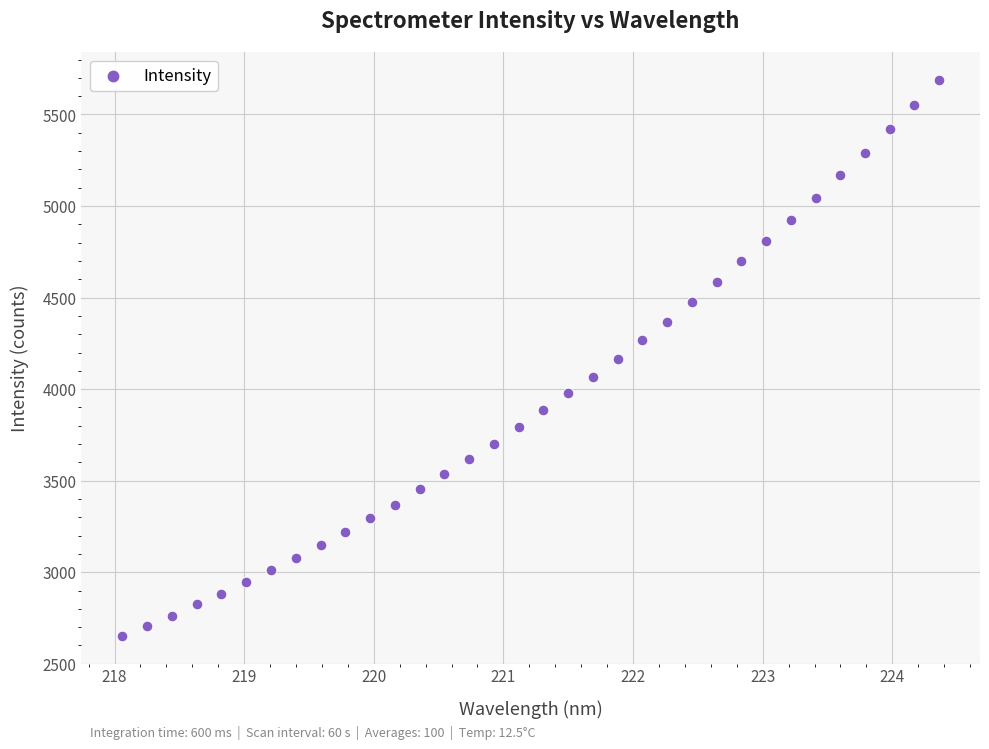

What is the range of X values (max minus min)?

6.3